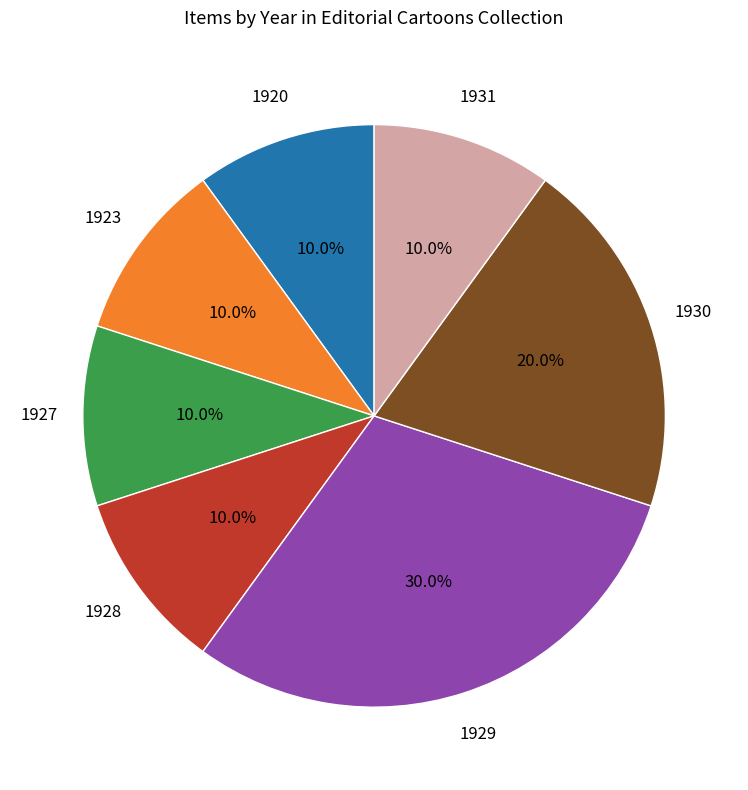

Which slice is the largest?

1929